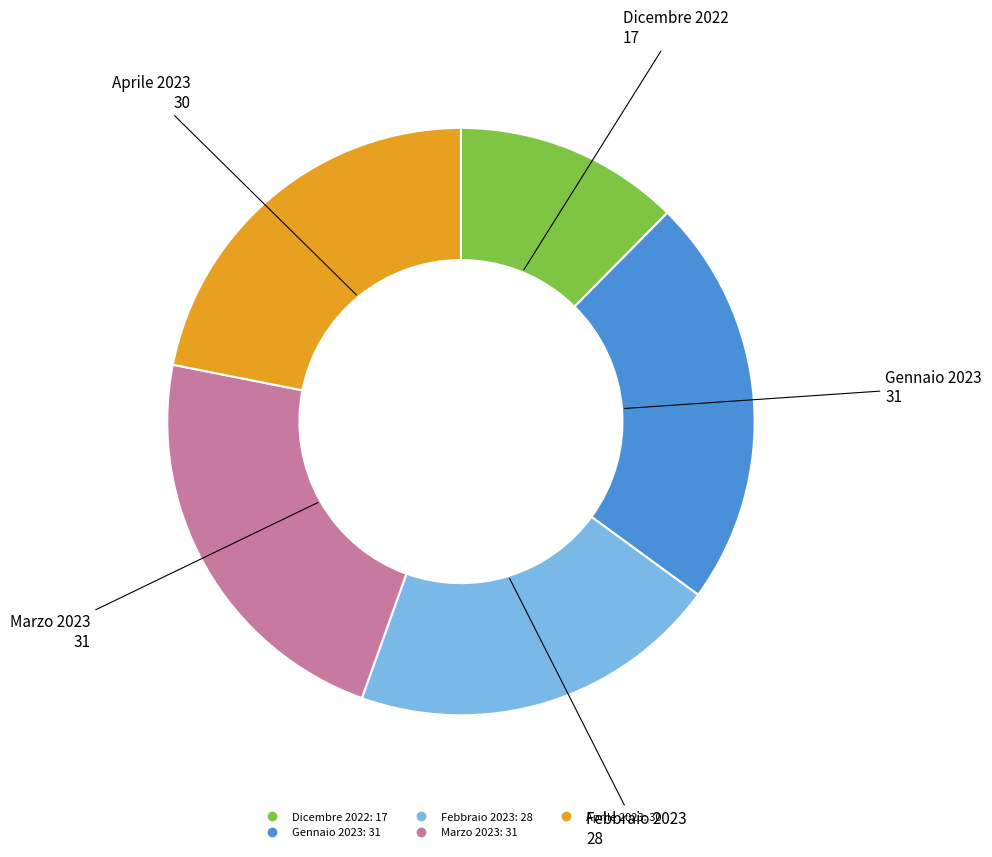

Which has a higher value, Marzo 2023 or Dicembre 2022?

Marzo 2023